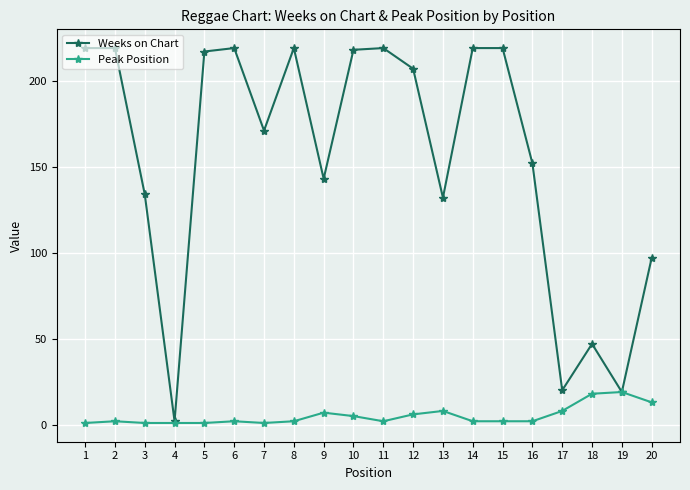

What is the greatest value displayed?

219